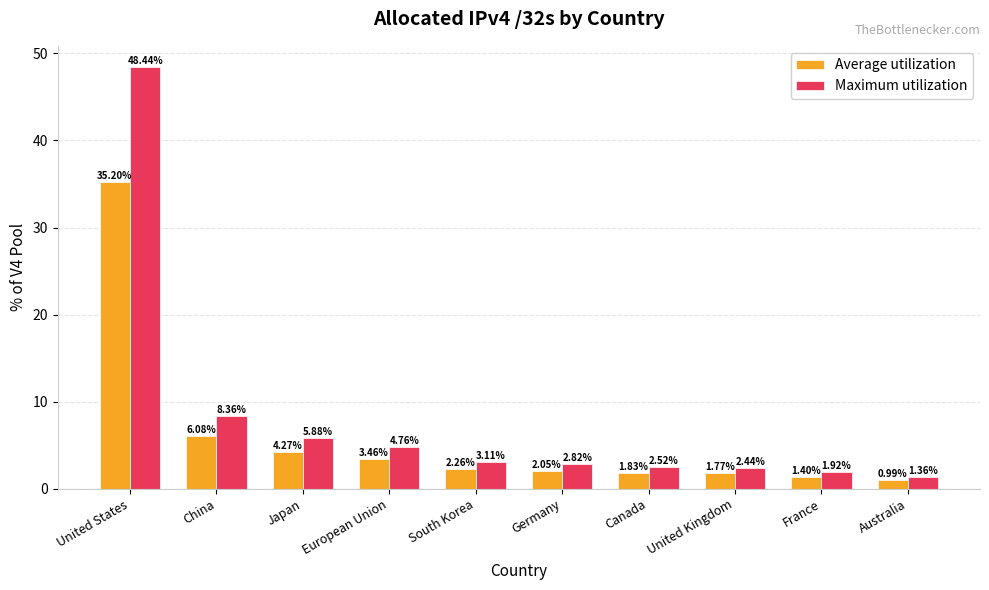

Is it true that Maximum utilization equals 5.9 at Japan?

True